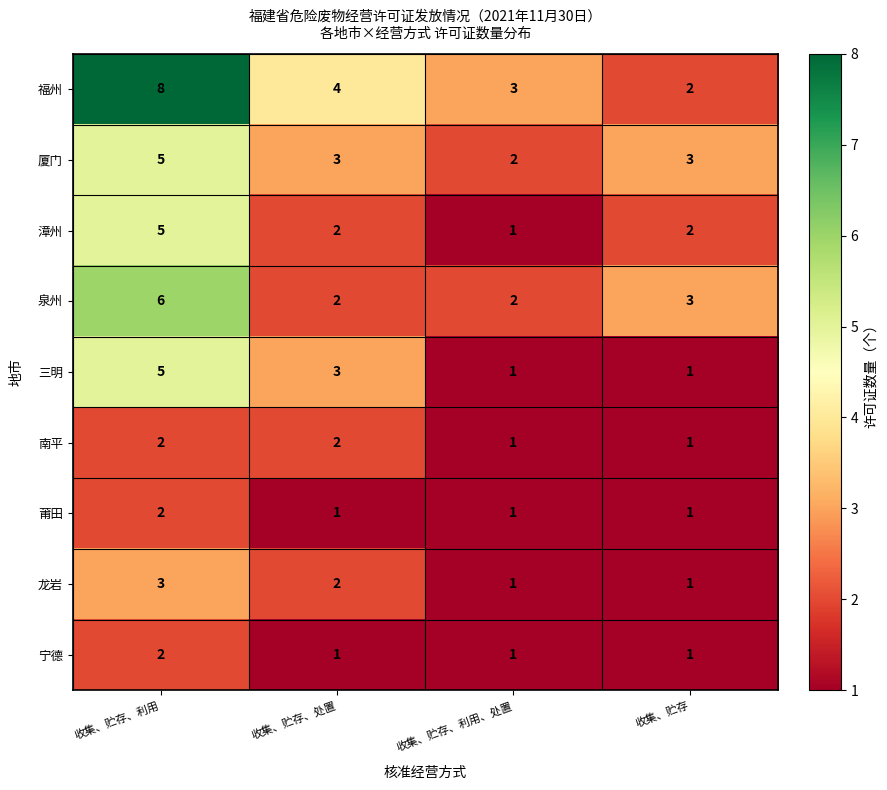

At which label does 泉州 first exceed 3?

收集、贮存、利用